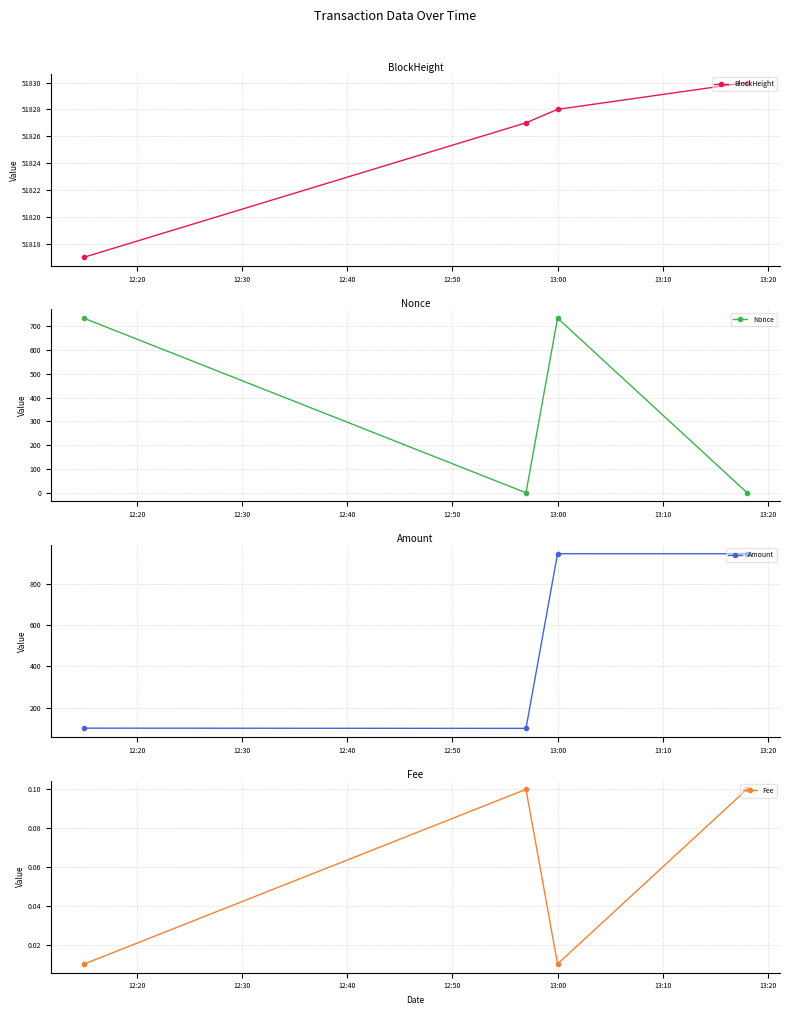

Which has a higher value, 12:20 or 12:40?

12:40